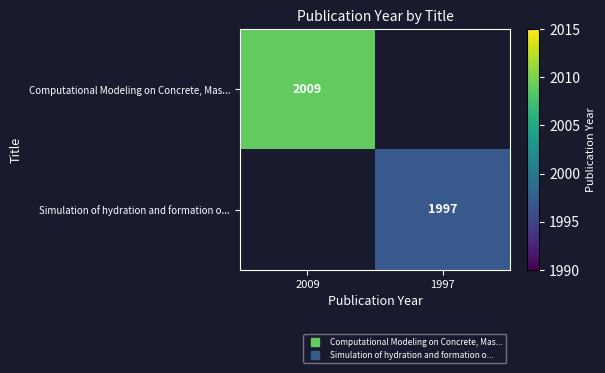

At which category does the chart reach its minimum across all series?

1997